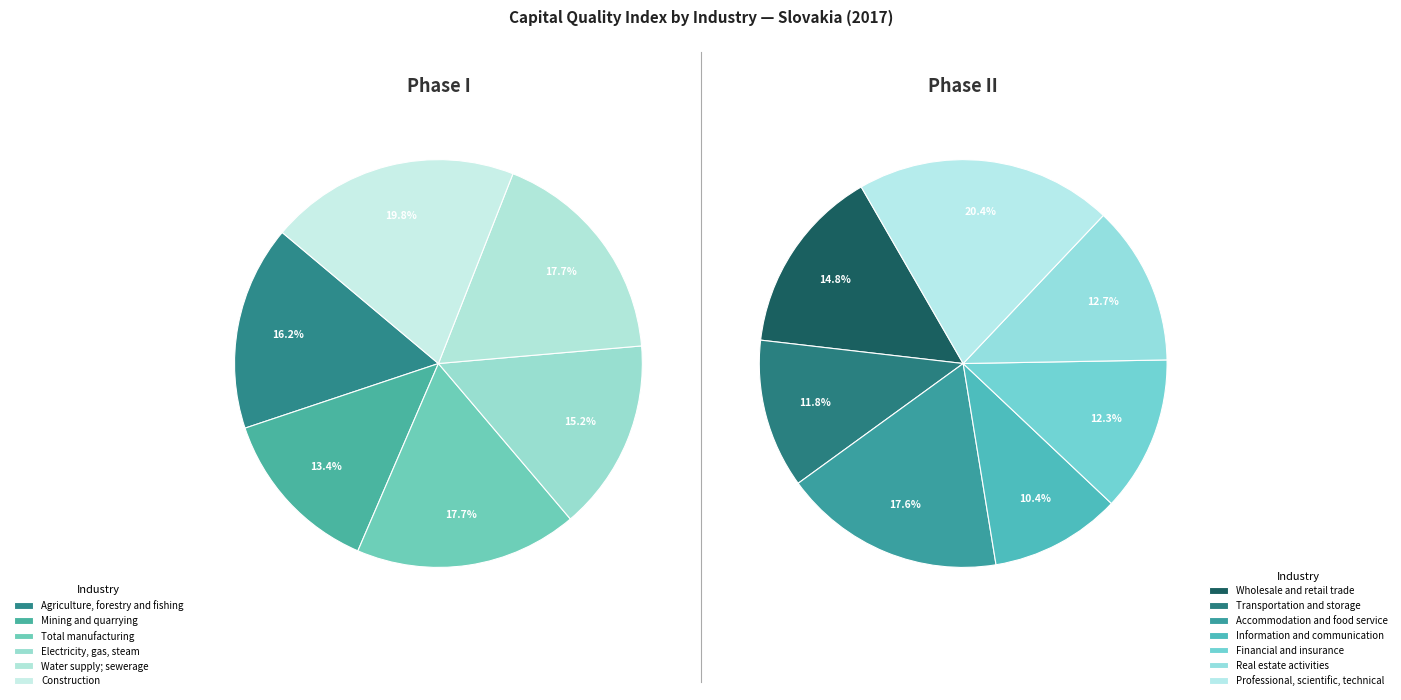

To the nearest percent, what is the difference between the largest and smallest slice percentages?

6%